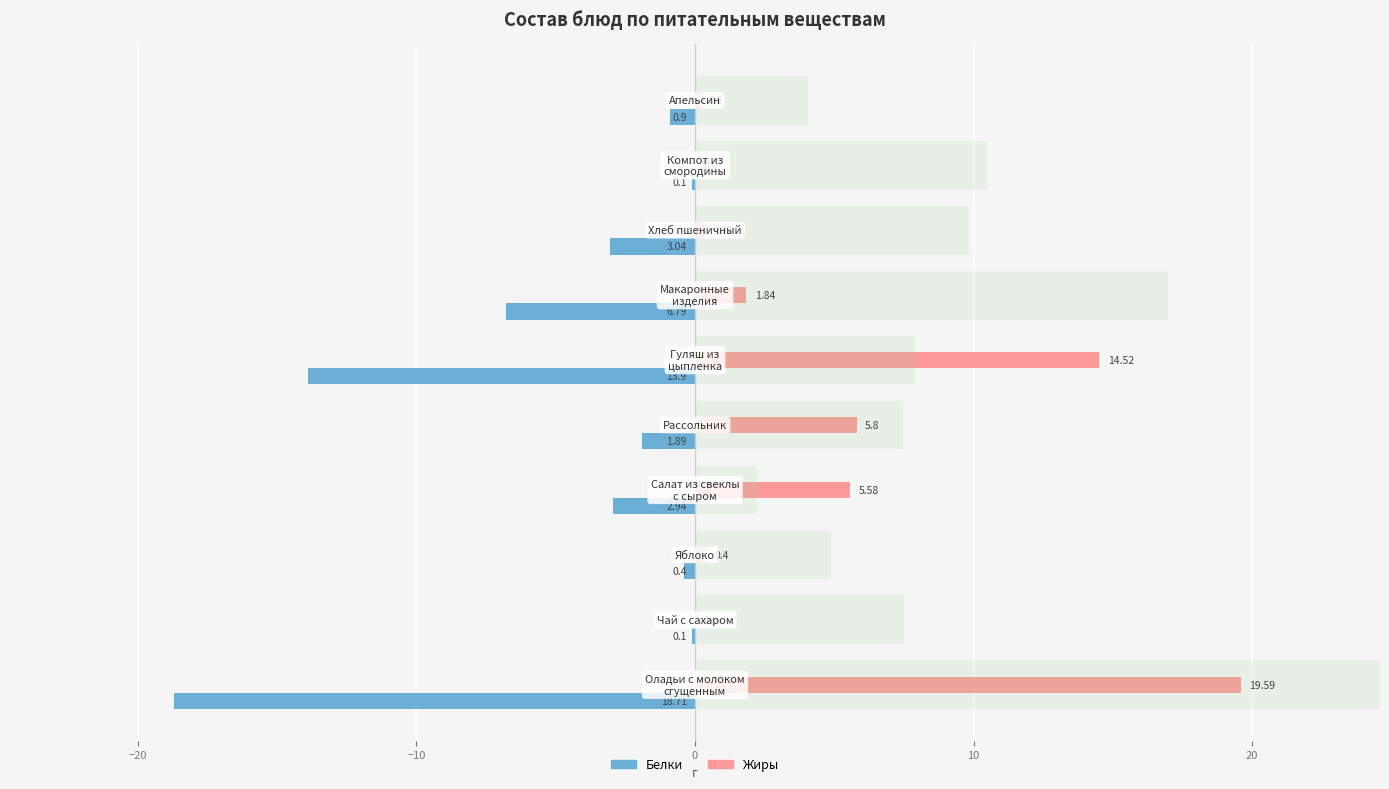

Is the value of Белки at −30 greater than the value of Жиры at 0?

No